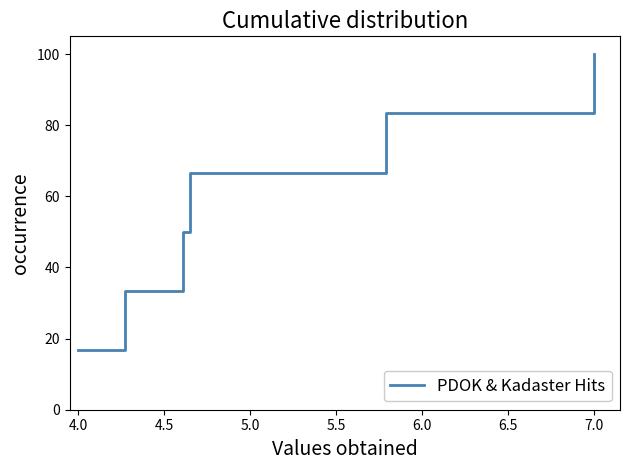

True or false: there are more than 1 points higher than both neighbors.

False